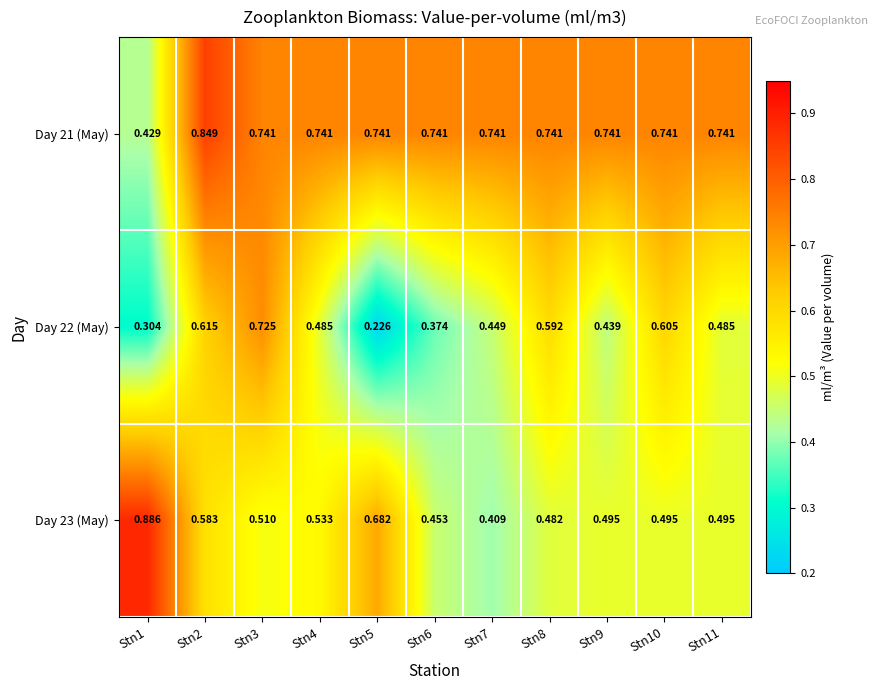

Rank the series by their average value, from highest to lowest.

Day 21 (May), Day 23 (May), Day 22 (May)